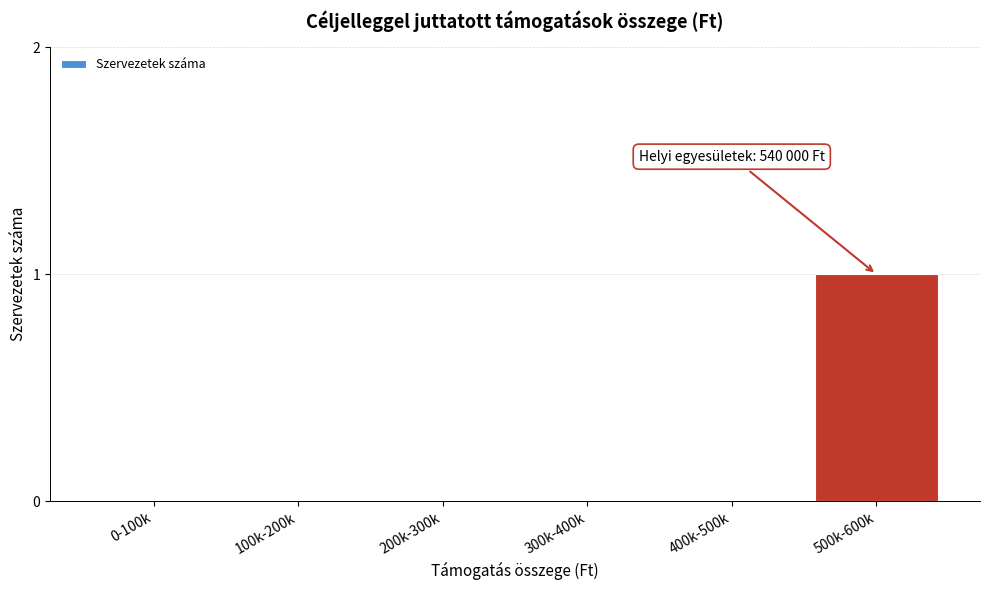

Reading left to right, list all the values displayed in this chart.

0-100k=0	100k-200k=0	200k-300k=0	300k-400k=0	400k-500k=0	500k-600k=1